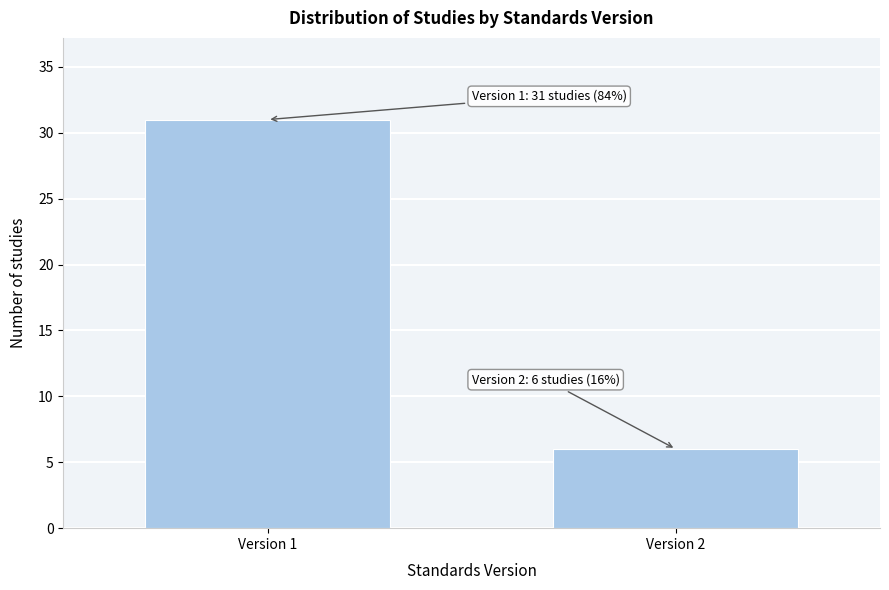

Reading left to right, transcribe all the data shown in this chart.

Version 1=31	Version 2=6